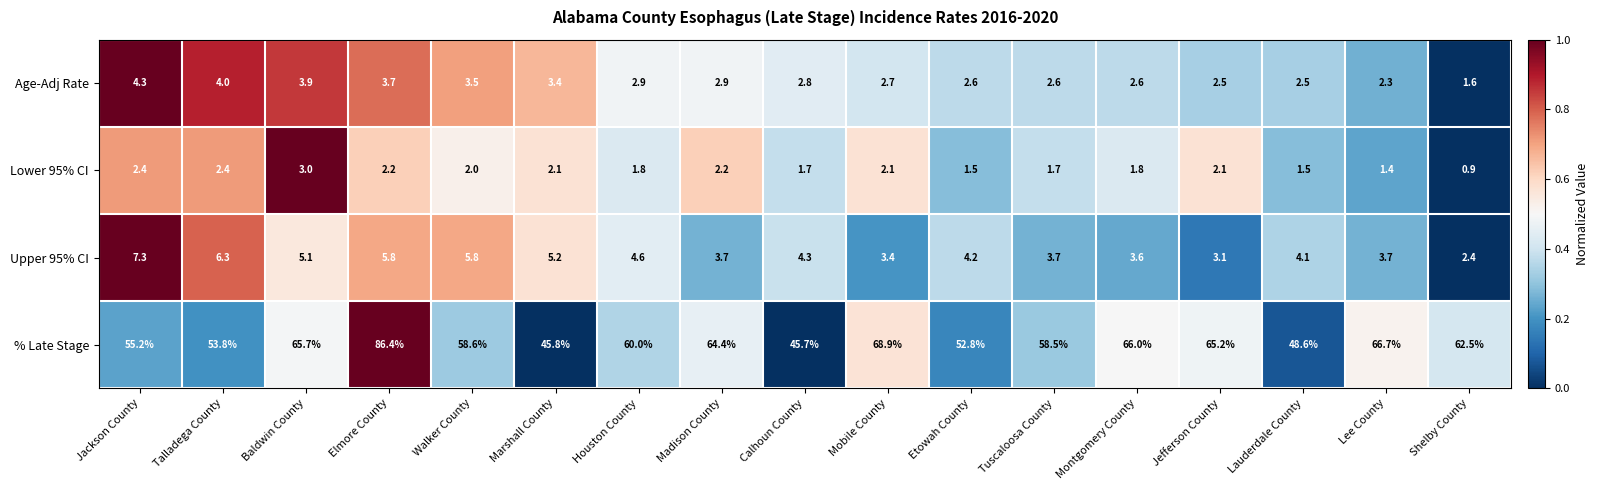

List the labels in order of % Late Stage value, largest first.

Elmore County, Mobile County, Lee County, Montgomery County, Baldwin County, Jefferson County, Madison County, Shelby County, Houston County, Walker County, Tuscaloosa County, Jackson County, Talladega County, Etowah County, Lauderdale County, Marshall County, Calhoun County